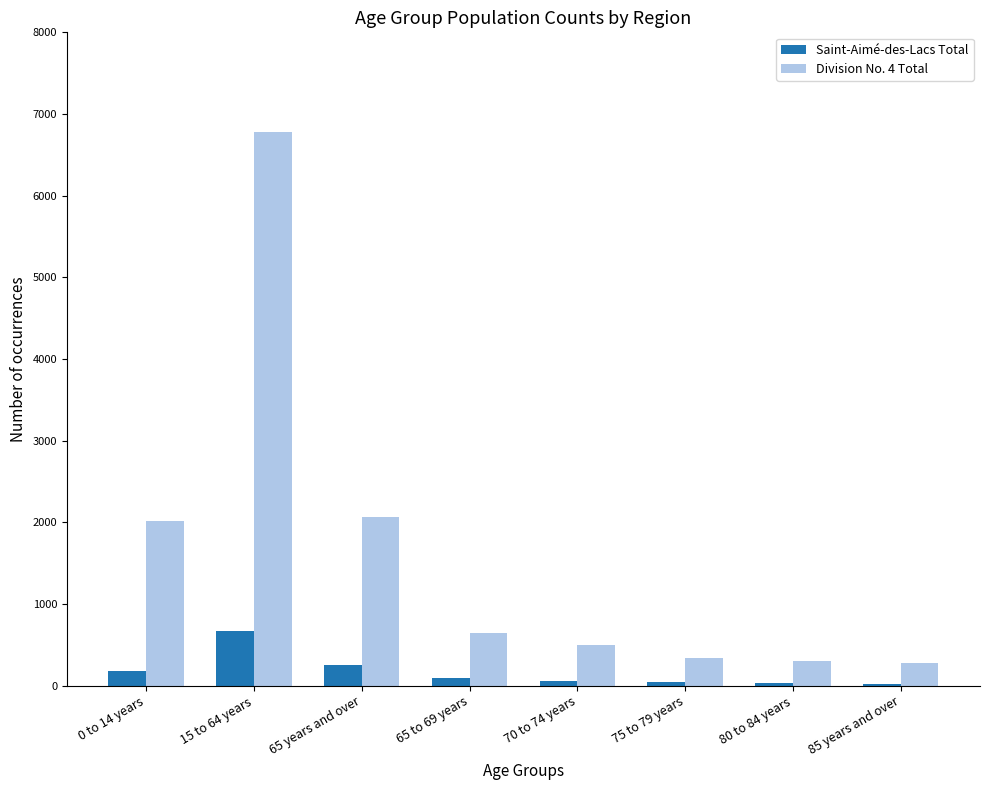

What position from the left is 65 years and over?

3